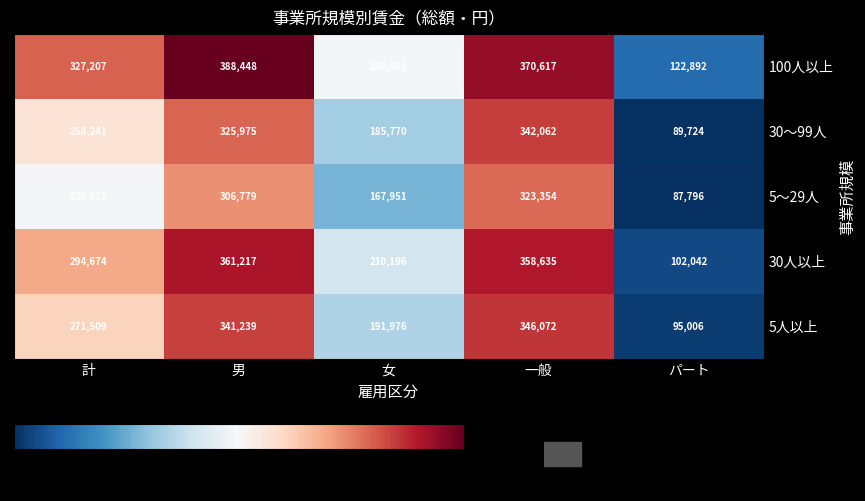

What is the difference between the maximum and minimum values in the 100人以上 series?

265556